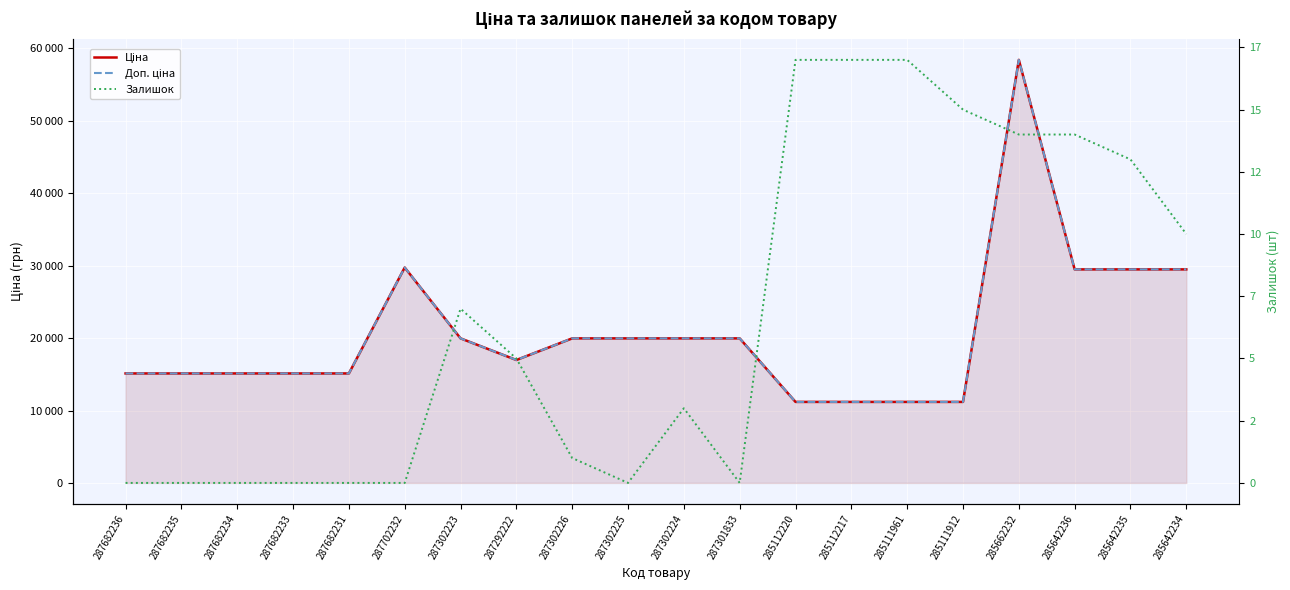

Does the chart display data point markers on the line(s)?

No